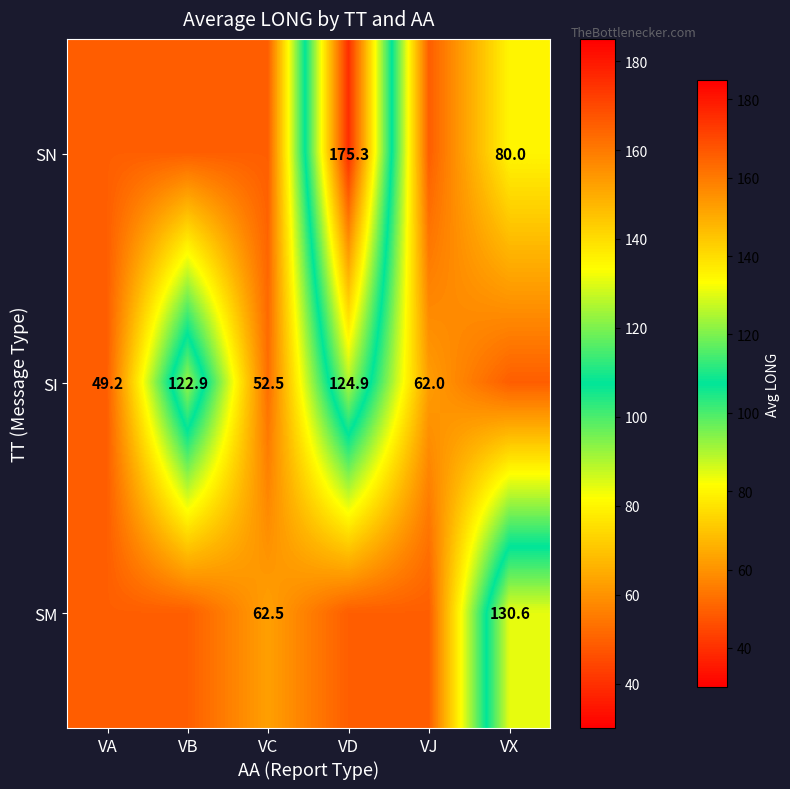

True or false: SN has a value of 254.1 at VD.

False